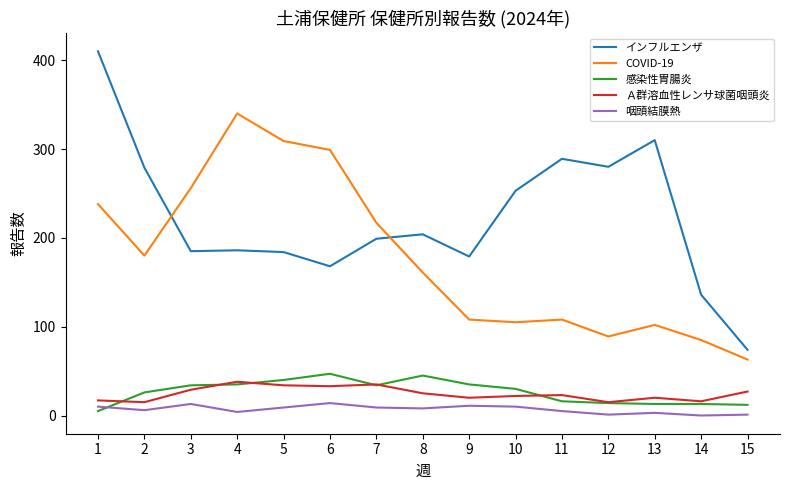

What is the difference between the highest and lowest values at 7?

208